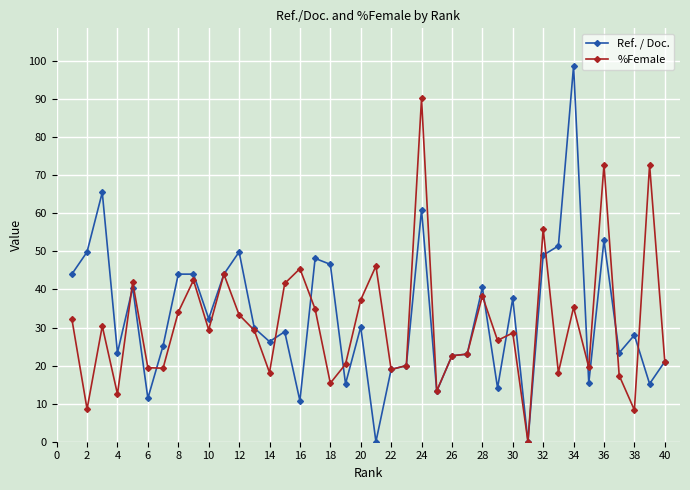

True or false: Ref. / Doc. has more than 0 interior local peaks.

True